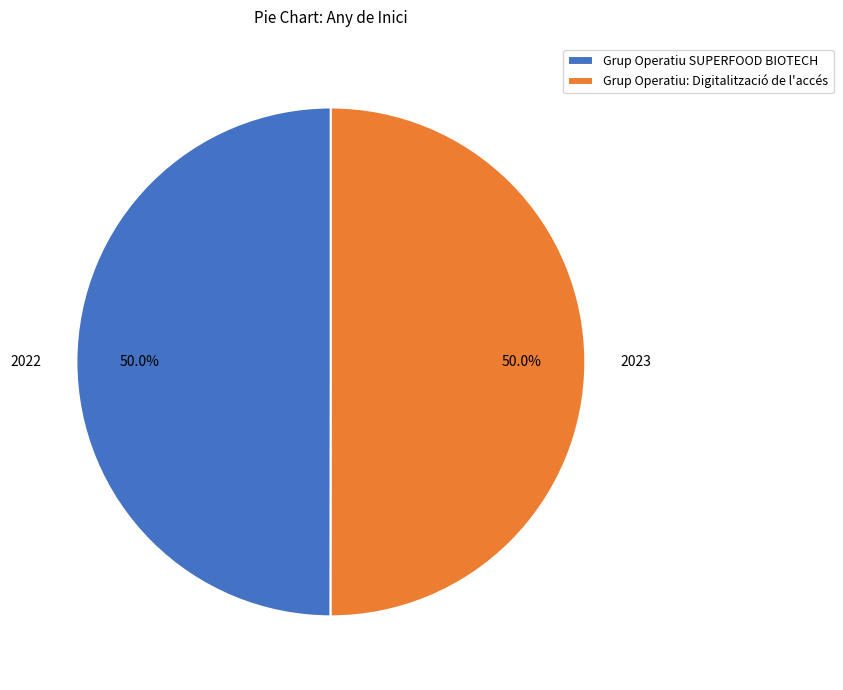

What percentage is the Grup Operatiu: Digitalització de l'accés slice, to the nearest percent?

50%